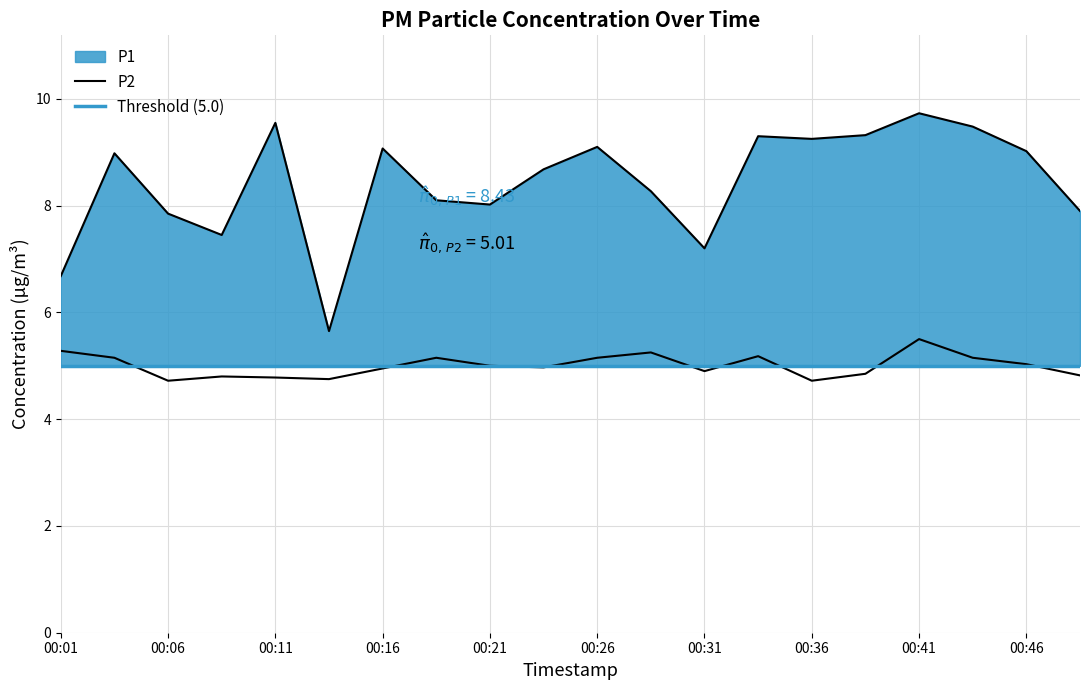

Reading left to right, extract all data points from this chart.

P1: 6.7	9.0	7.8	7.5	9.6	5.7	9.1	8.1	8.0	8.7	9.1	8.3	7.2	9.3	9.2	9.3	9.7	9.5	9.0	7.9
P2: 5.3	5.2	4.7	4.8	4.8	4.8	5.0	5.2	5.0	5.0	5.2	5.2	4.9	5.2	4.7	4.8	5.5	5.2	5.0	4.8